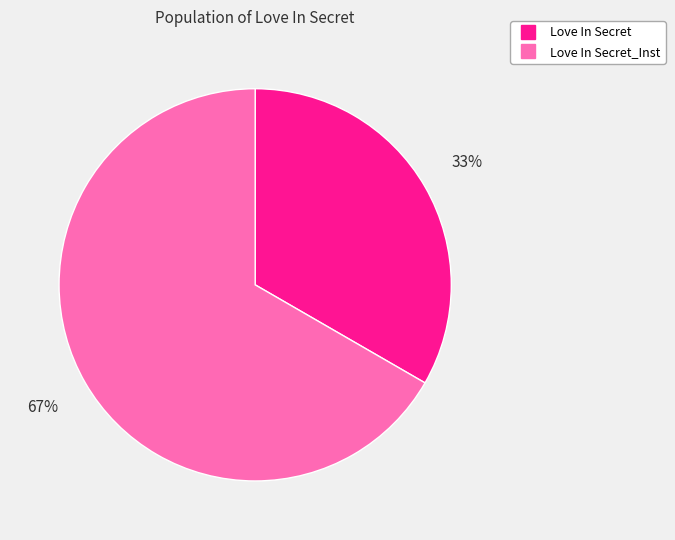

To the nearest percent, what is the average slice percentage?

50%